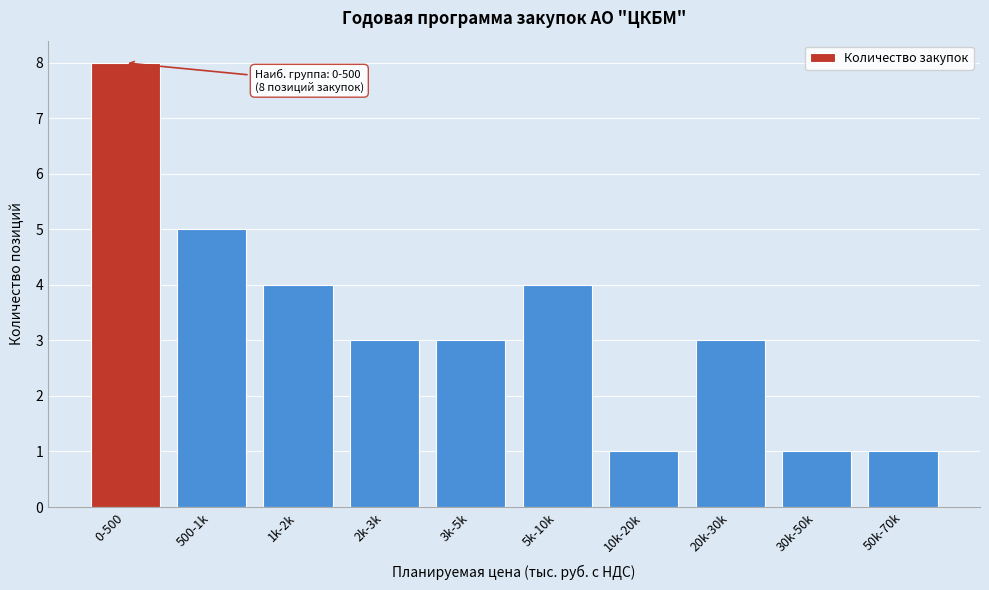

Reading left to right, list all the values displayed in this chart.

8	5	4	3	3	4	1	3	1	1